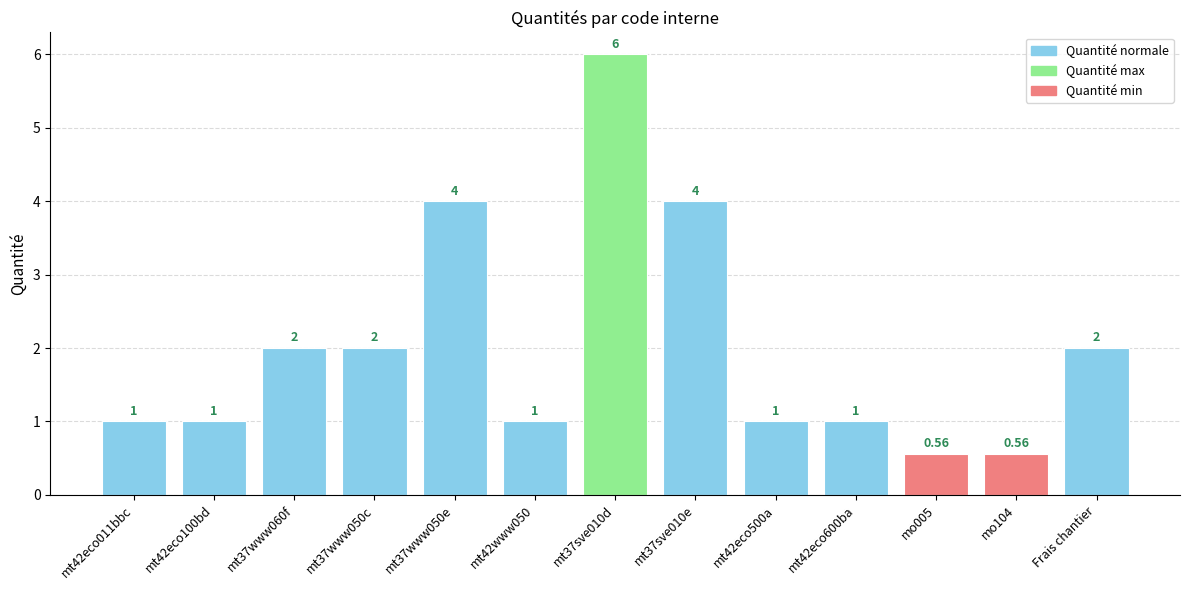

At which category does the chart reach its peak across all series?

mt37sve010d